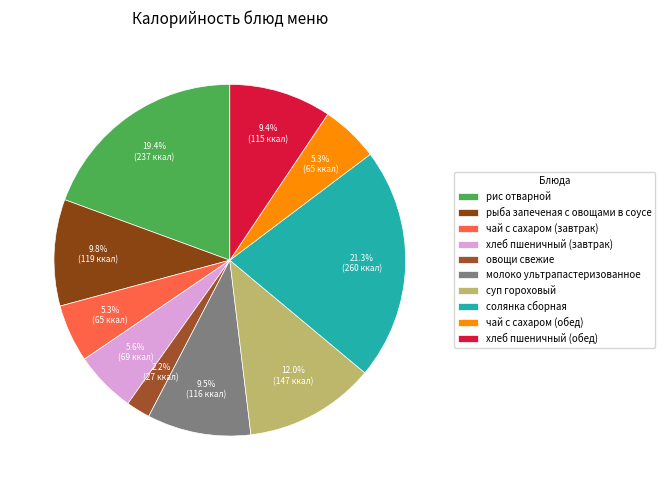

Is there a majority slice in this chart?

No